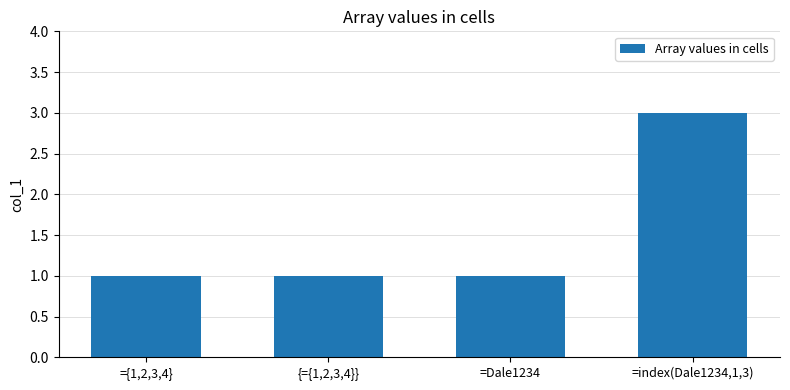

Reading left to right, extract all data points from this chart.

={1,2,3,4}=1	{={1,2,3,4}}=1	=Dale1234=1	=index(Dale1234,1,3)=3